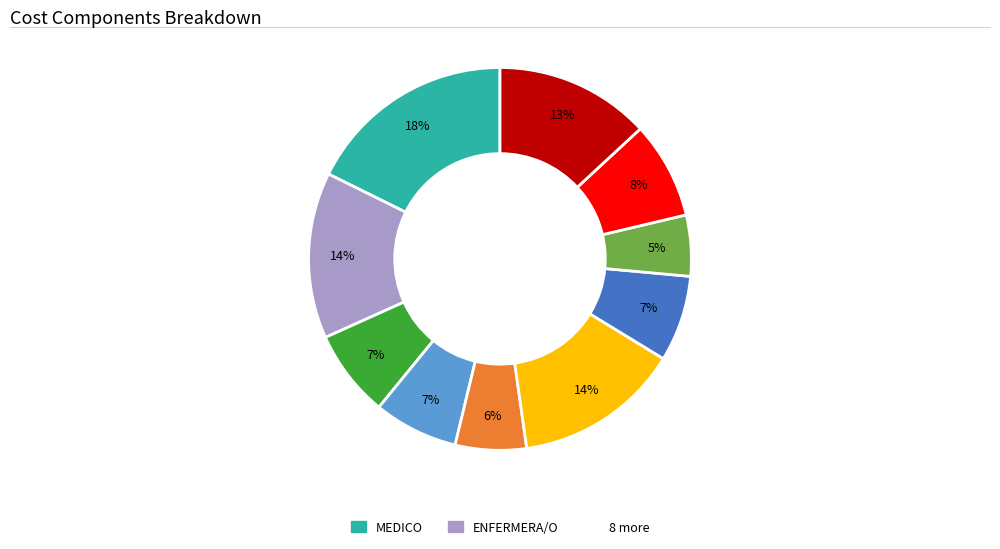

To the nearest percent, what is the average slice percentage?

10%